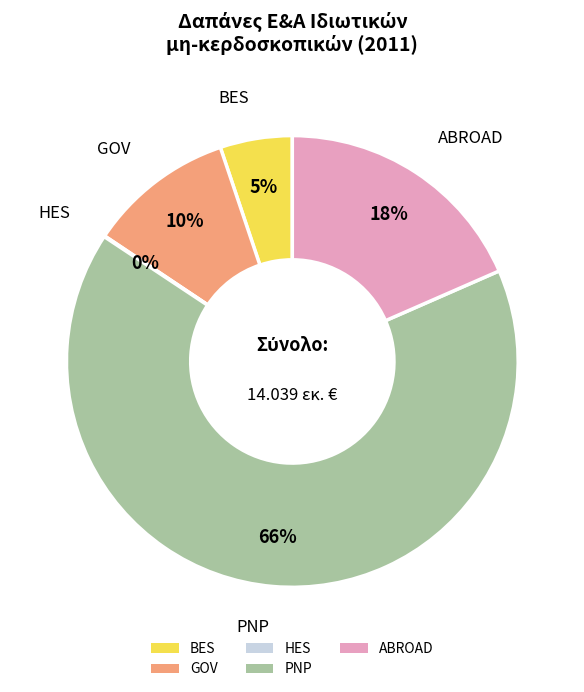

Which has a higher value, ABROAD or GOV?

ABROAD